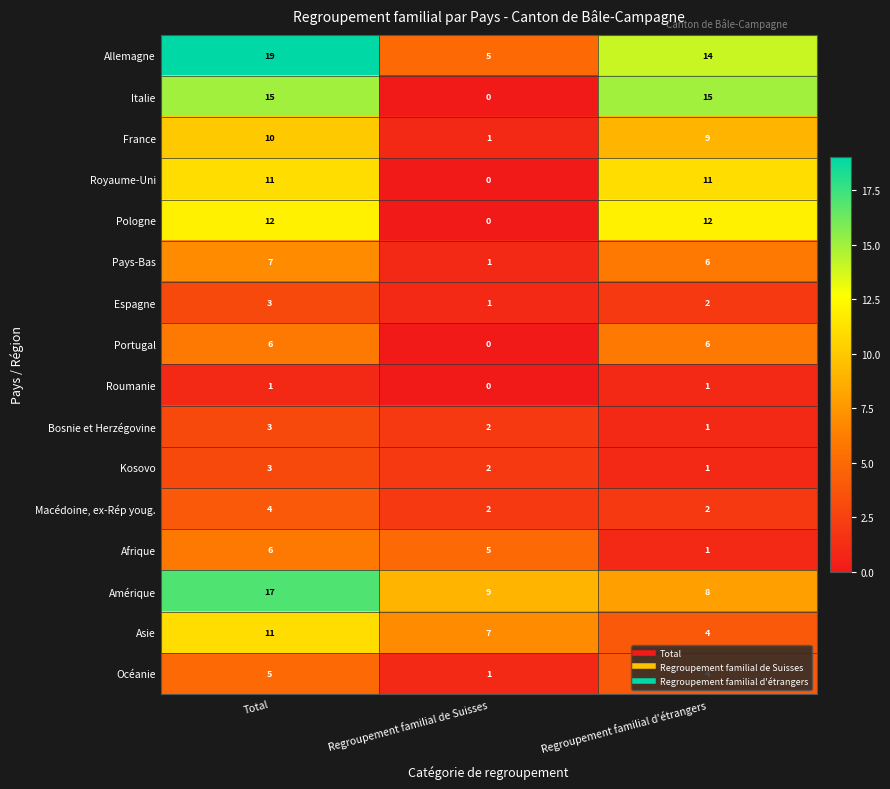

What is the total value across all series at Total?

133